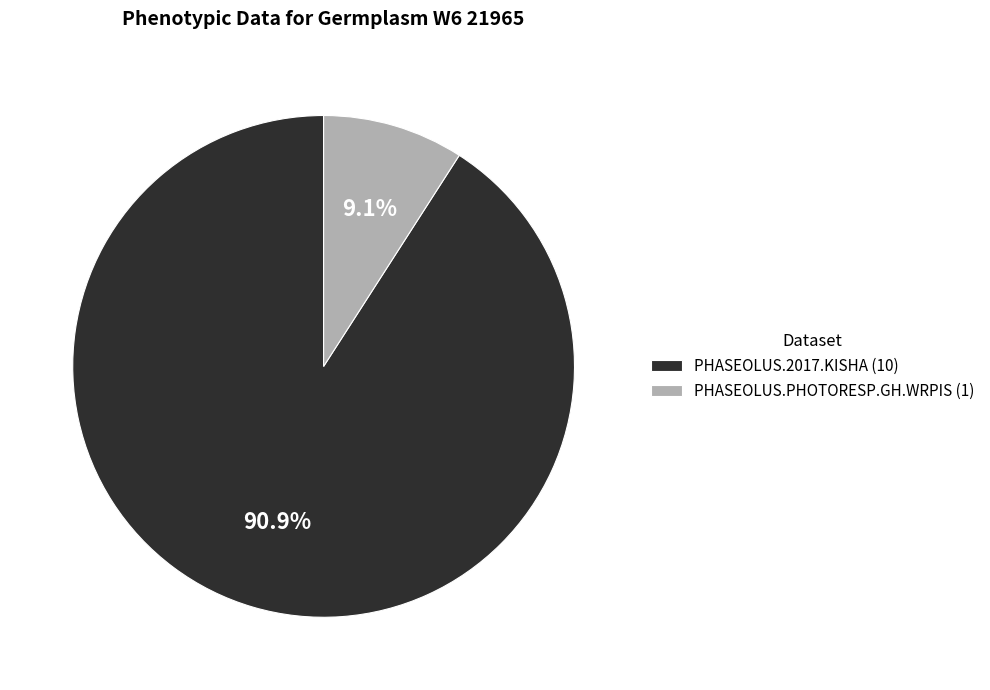

To the nearest percent, what is the difference between the largest and smallest slice percentages?

82%